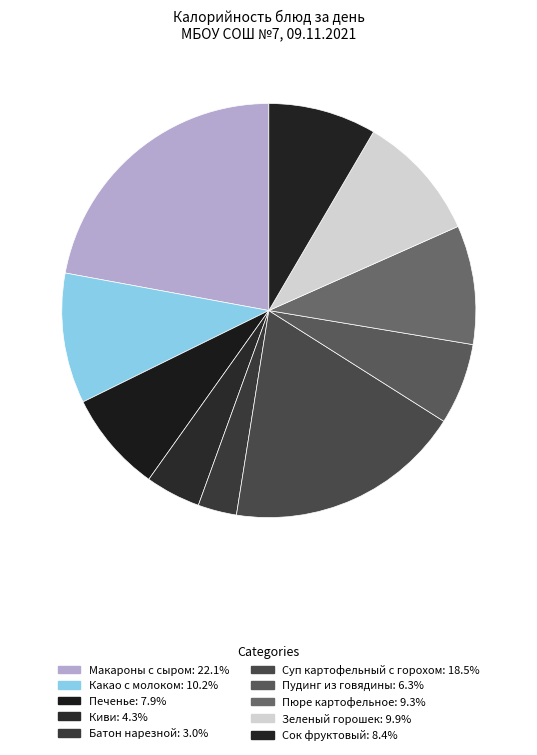

Approximately how many times larger is the value at Макароны с сыром compared to Печенье?

2.8